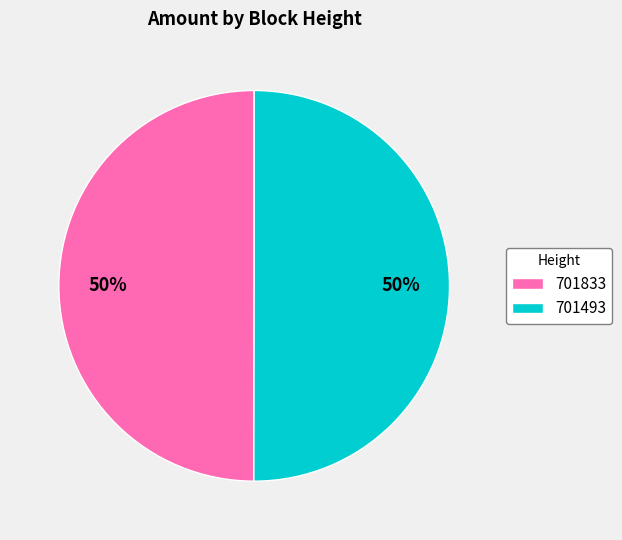

Is it true that 701493 is 50% of the pie?

True